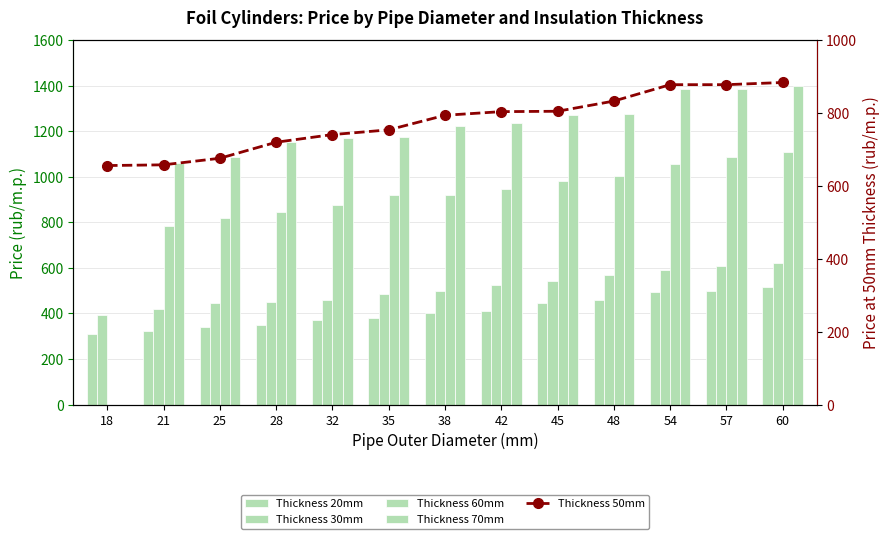

What is the difference between the highest and lowest values at 21?

738.0